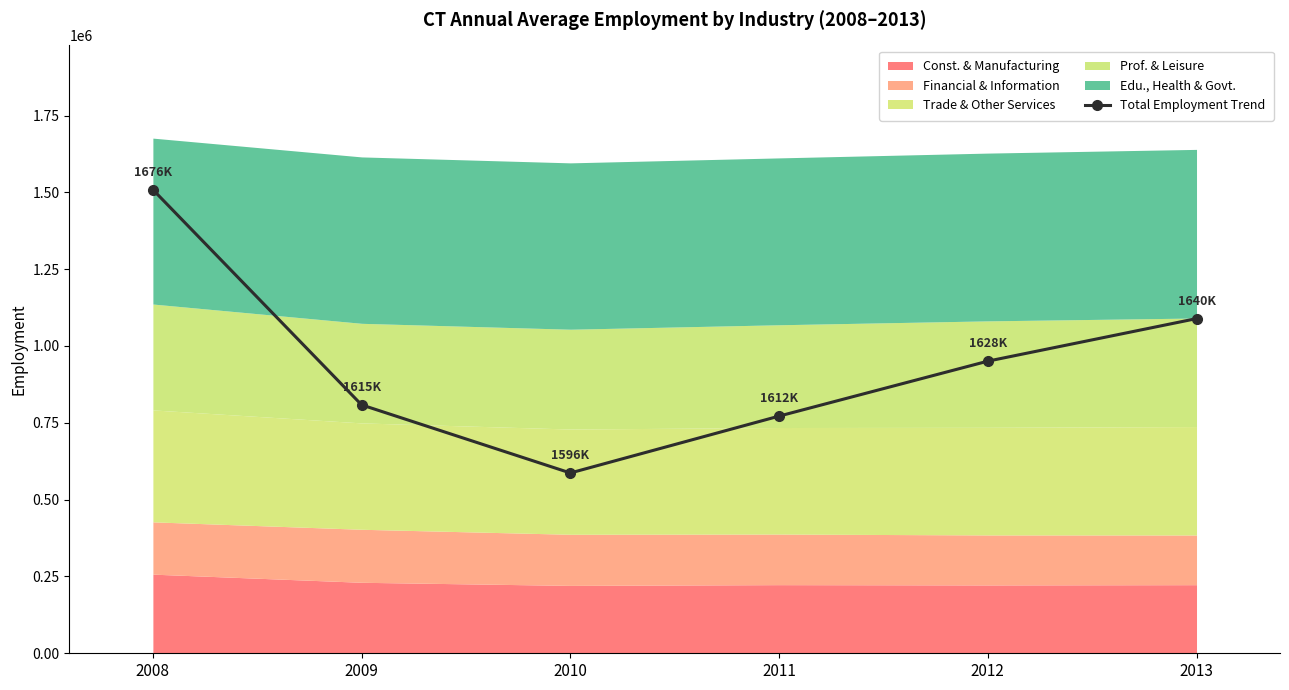

How many points are lower than both their immediate neighbors (excluding endpoints)?

1